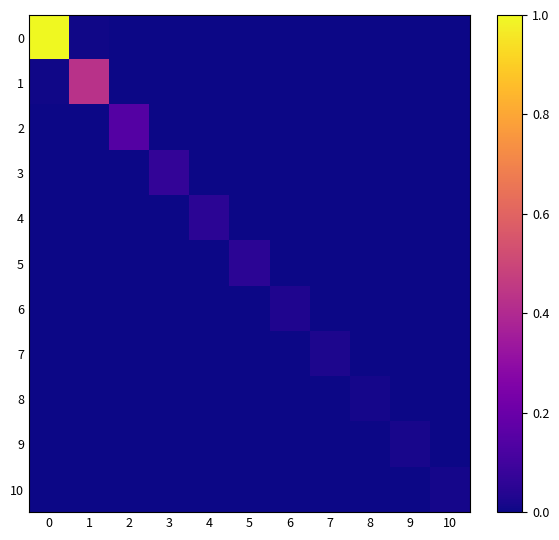

At how many categories does at least one series exceed 0?

11